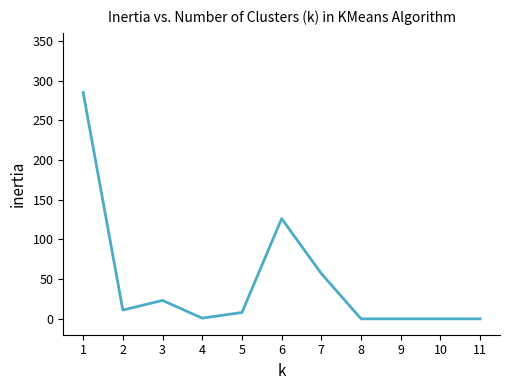

What is the sum of all values?

511.2